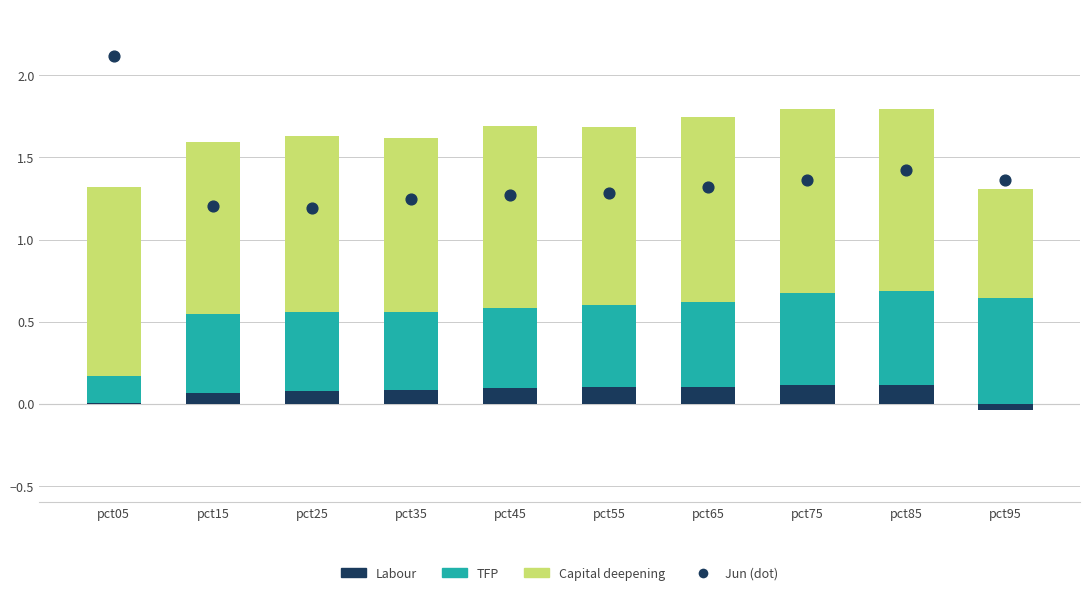

At how many categories does at least one series exceed 2?

1